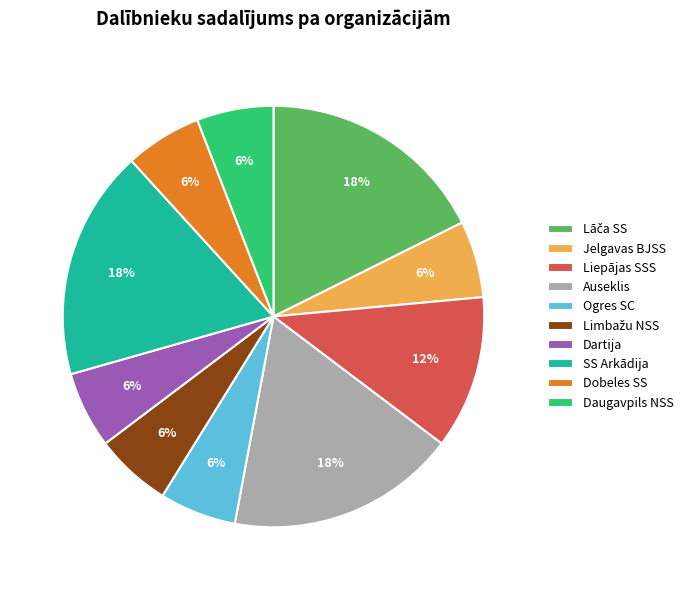

Between Ogres SC and Auseklis, which is larger?

Auseklis